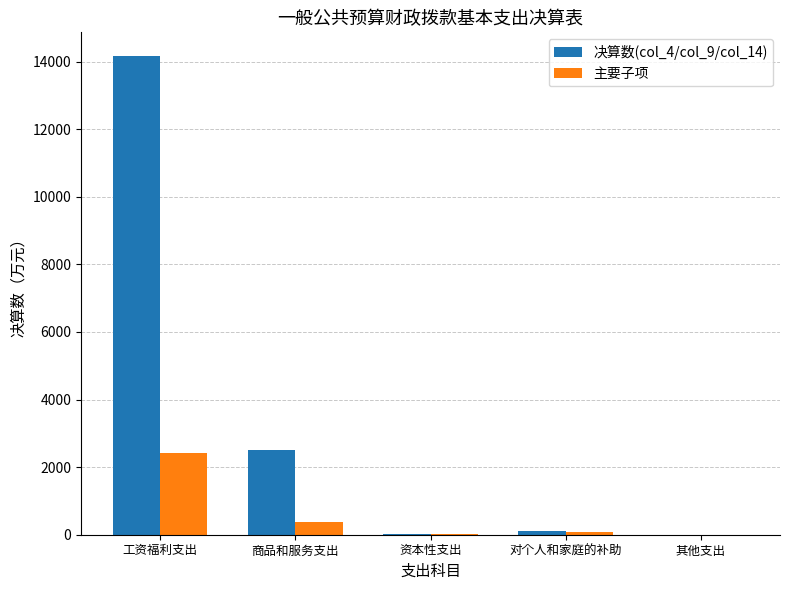

Which series has the largest total across all categories?

决算数(col_4/col_9/col_14)